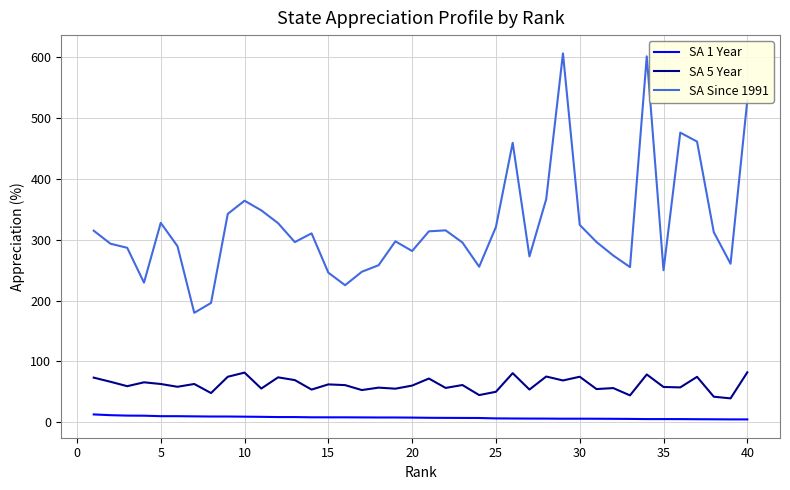

True or false: SA 5 Year and SA Since 1991 cross at least once.

False